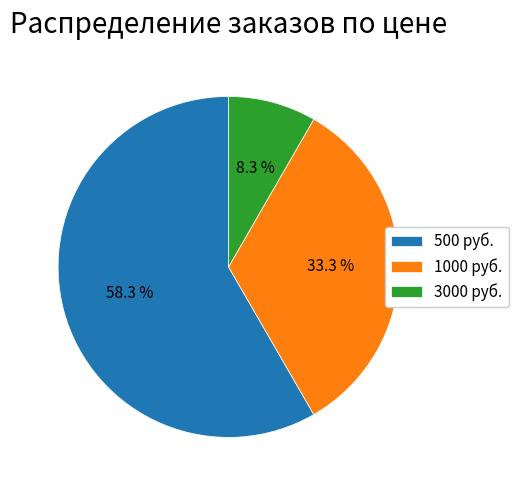

Do 3000 руб. and 500 руб. together represent more than half of the pie?

Yes